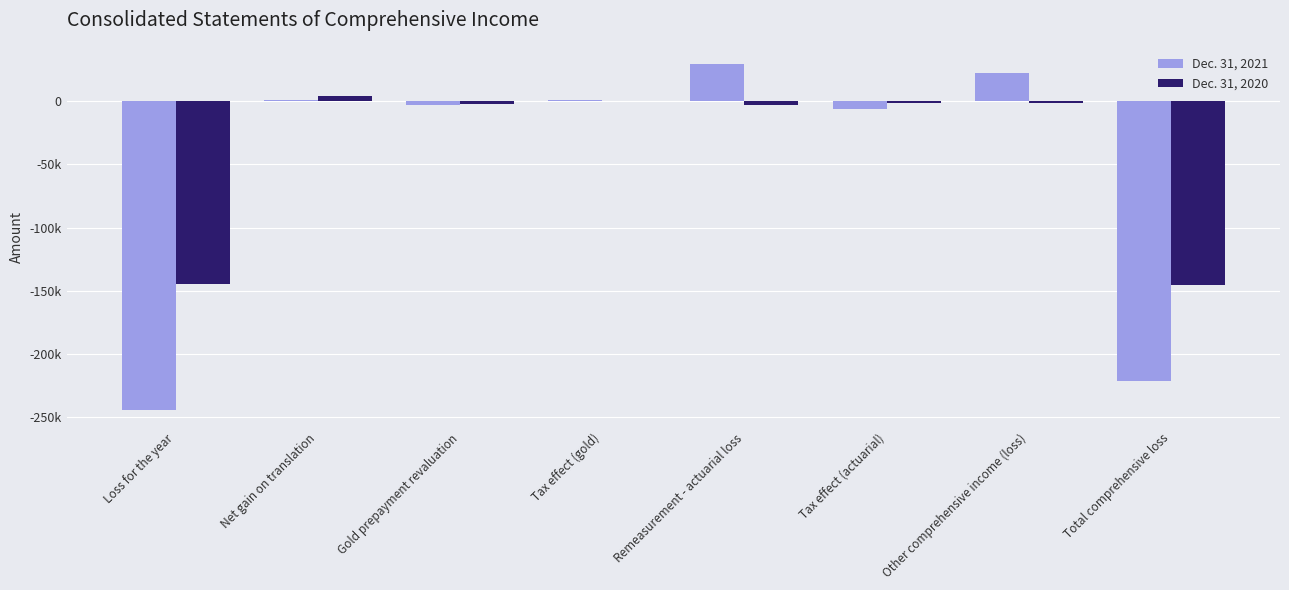

True or false: Dec. 31, 2021 has a value of -2684 at Gold prepayment revaluation.

True